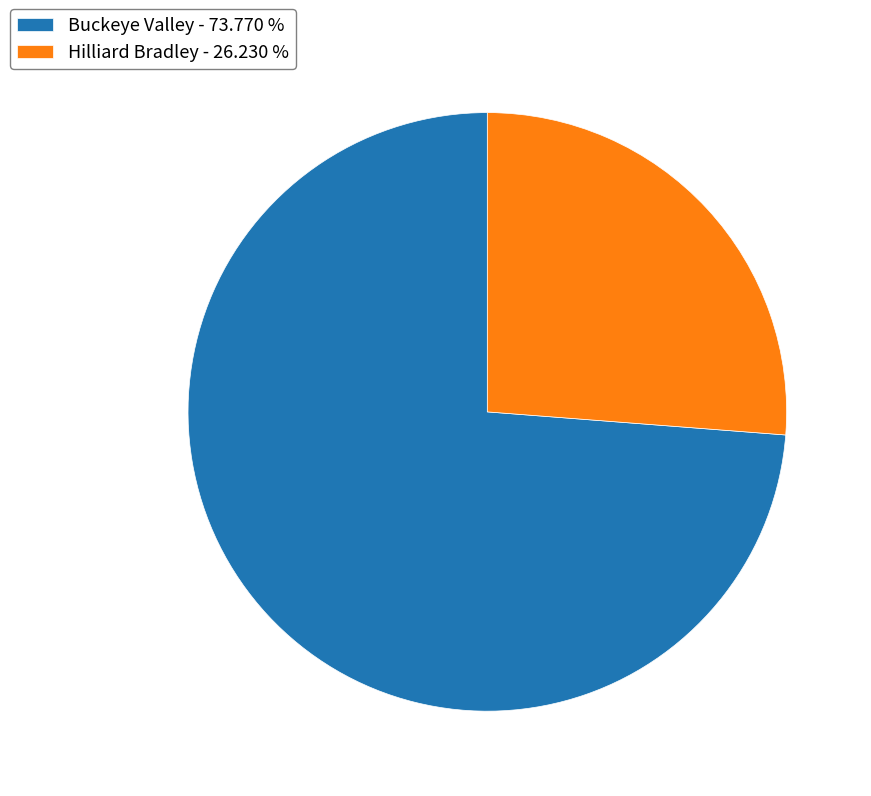

Is it true that Hilliard Bradley is 18% of the pie?

False